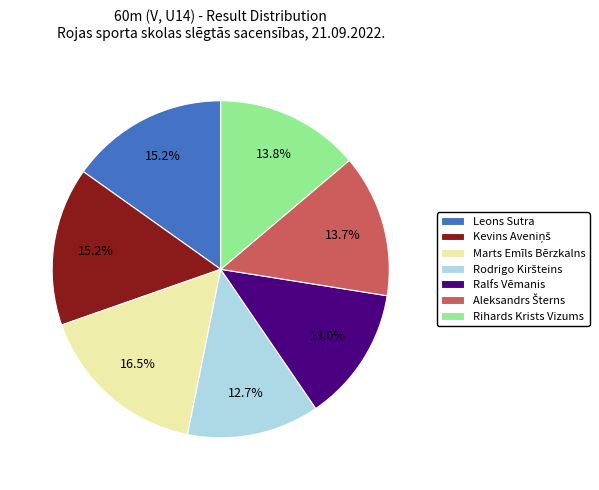

What portion of the pie excludes Rihards Krists Vizums?

86.2%